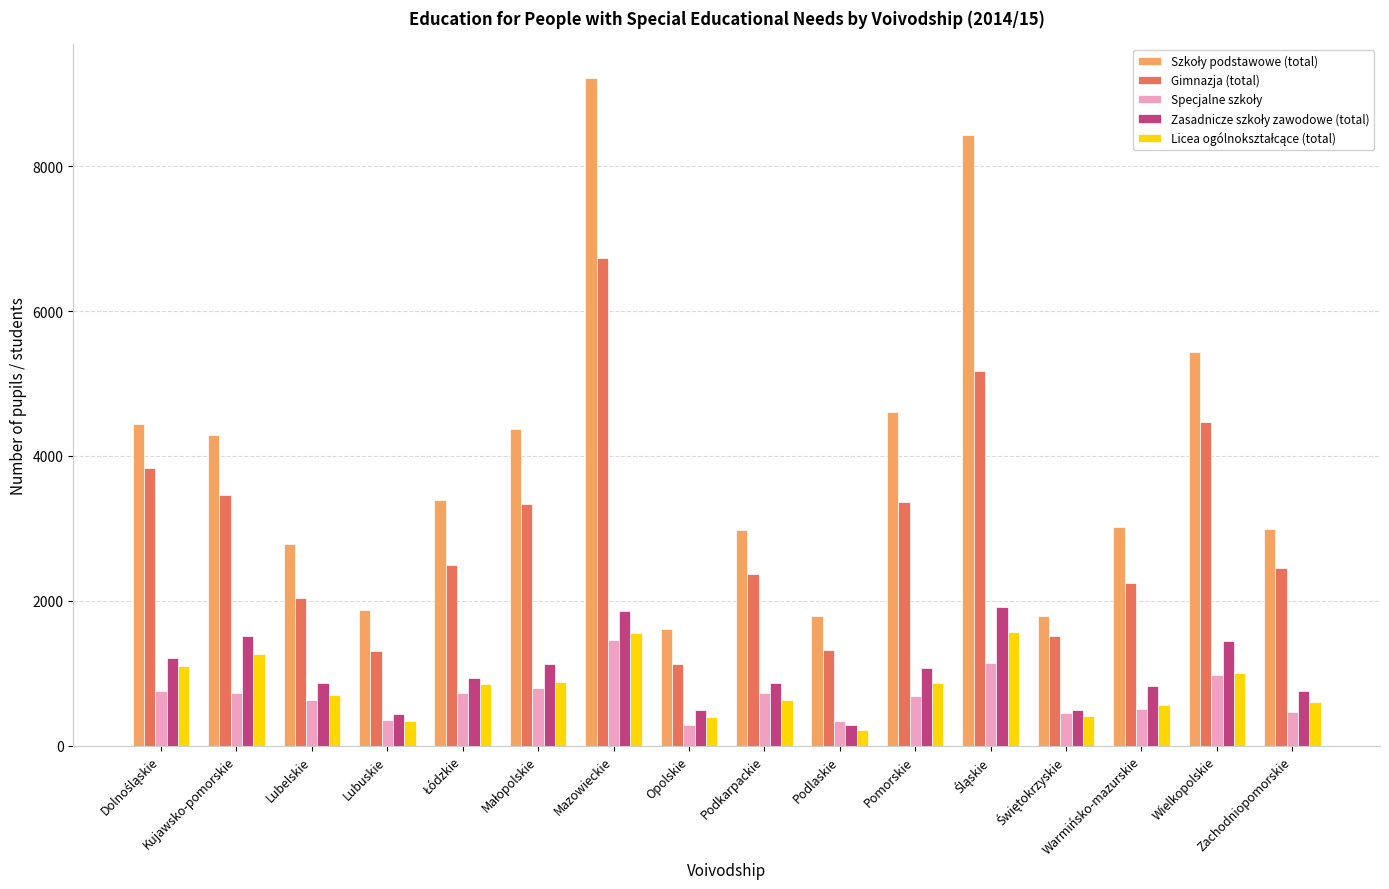

At how many categories does at least one series exceed 5044?

3